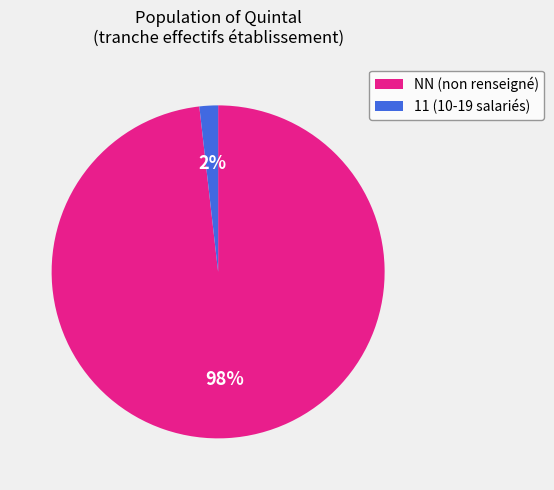

Is the sum of NN (non renseigné) and 11 (10-19 salariés) greater than half?

Yes